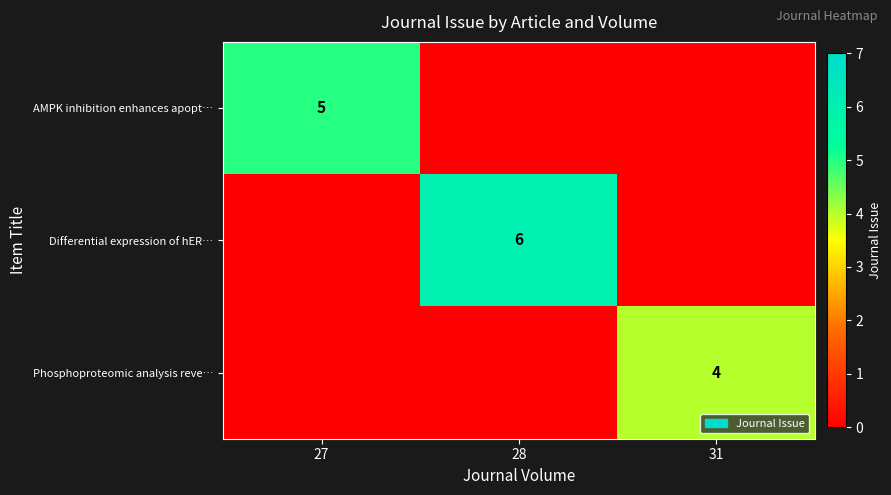

The value of AMPK inhibition enhances apopt… at 27 is 3. True or false?

False